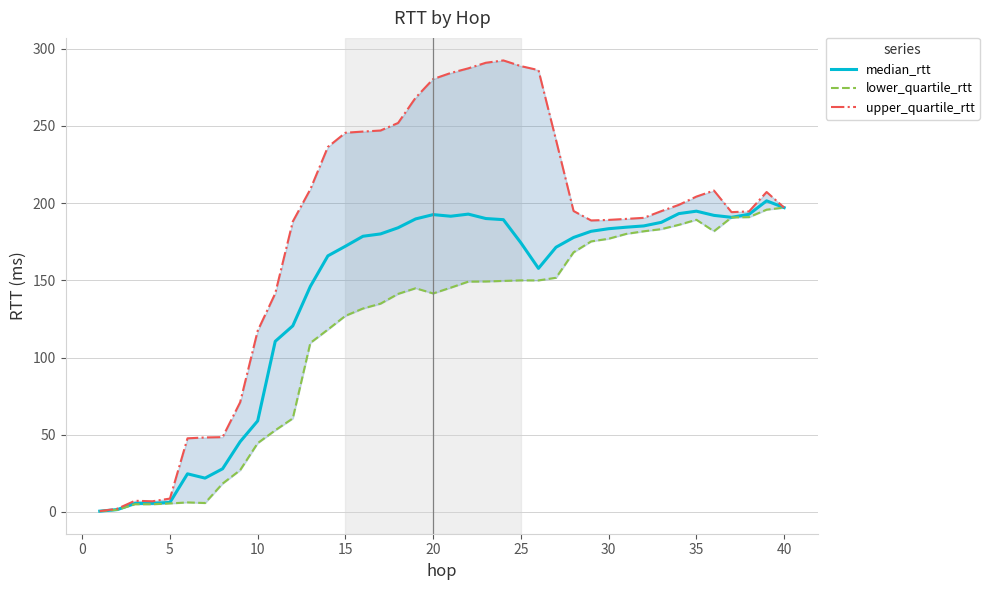

The value of median_rtt at 35 is 108.1. True or false?

False